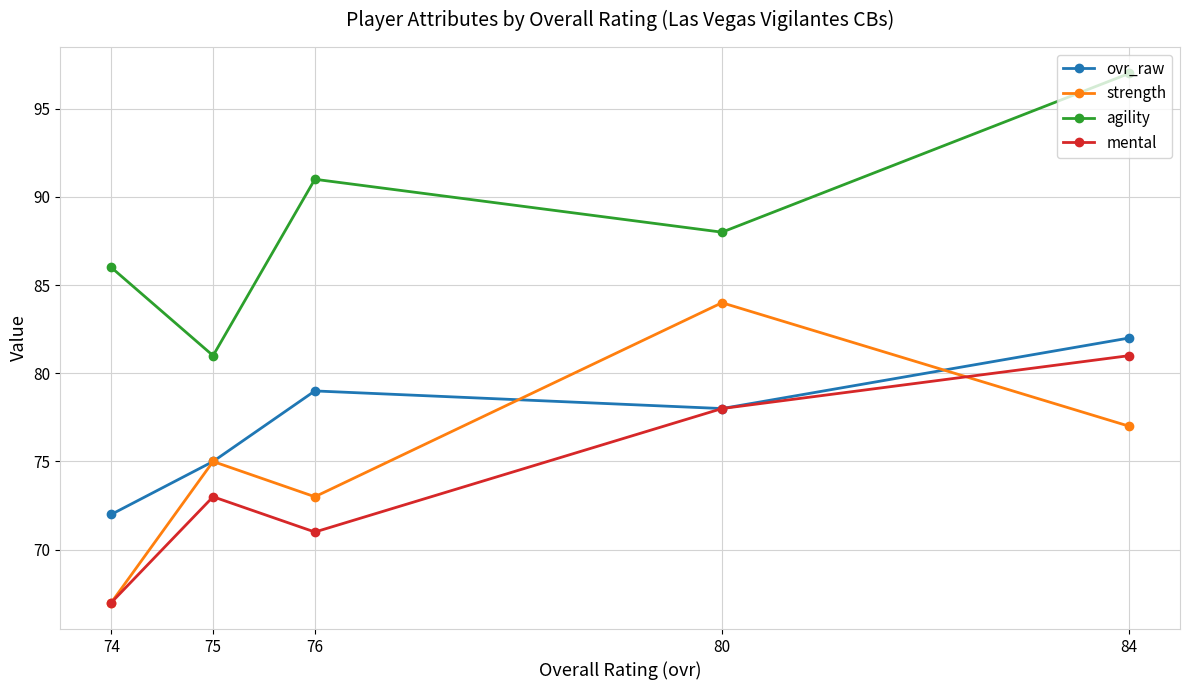

Where is agility nearest to the value 89?

80